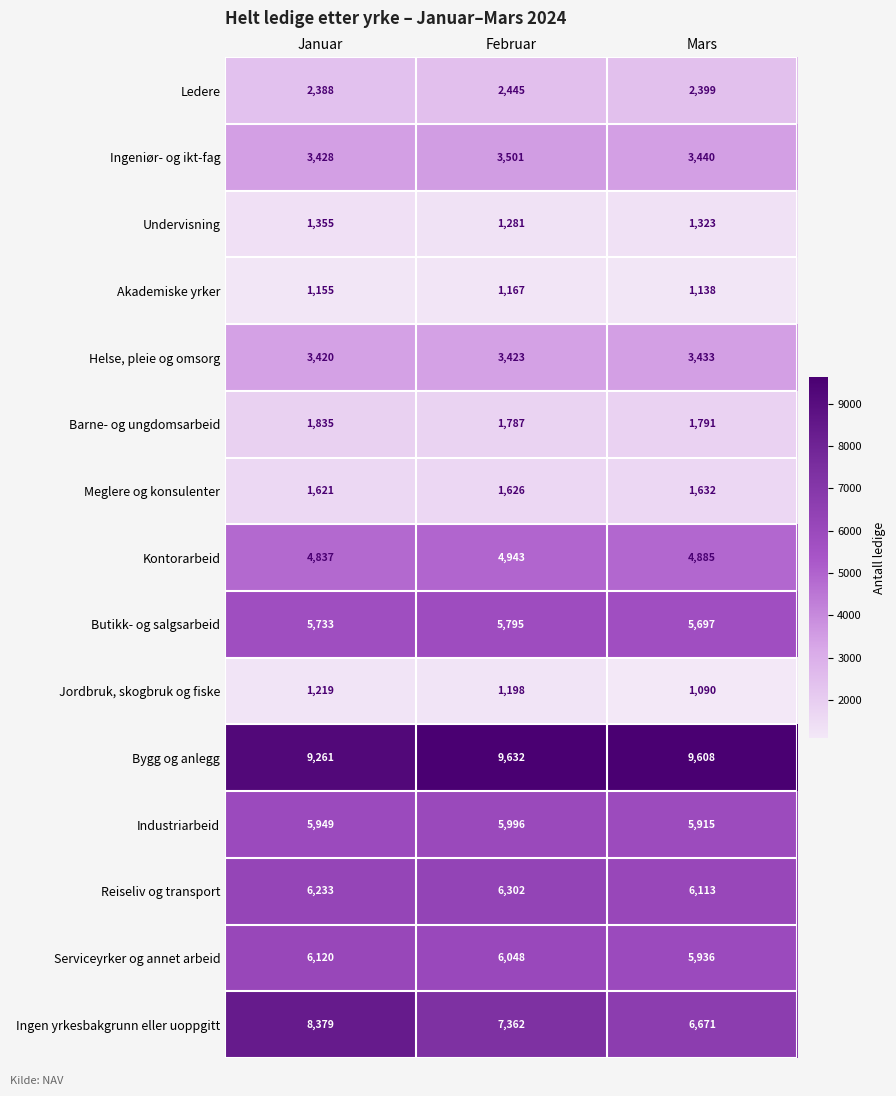

At which category is the sum across all series the highest?

Januar